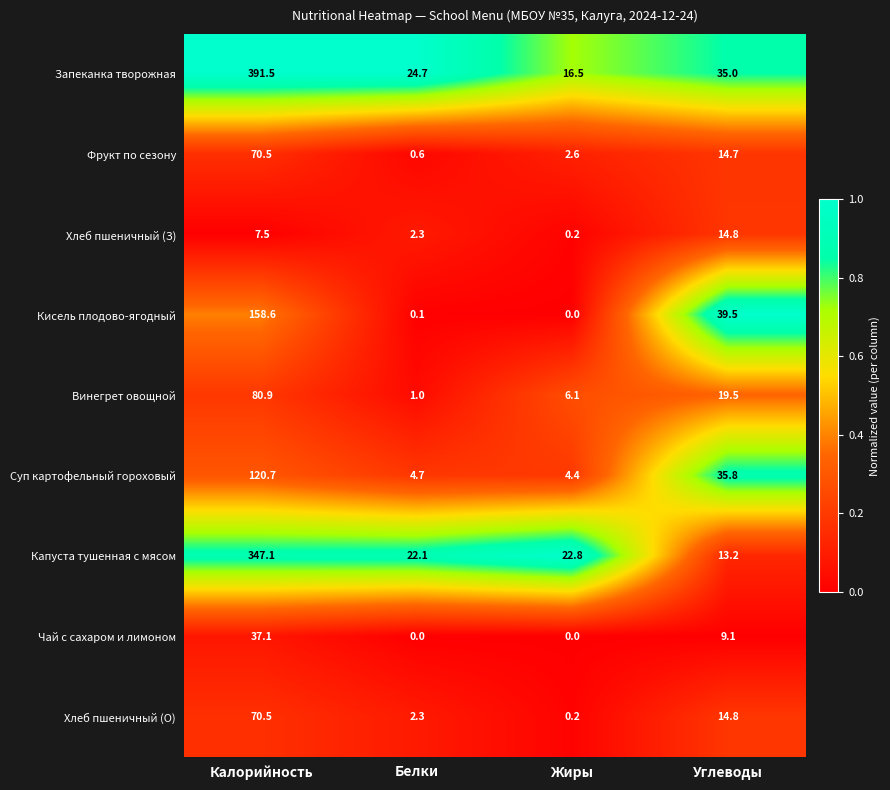

How many categories are shown in the chart?

4